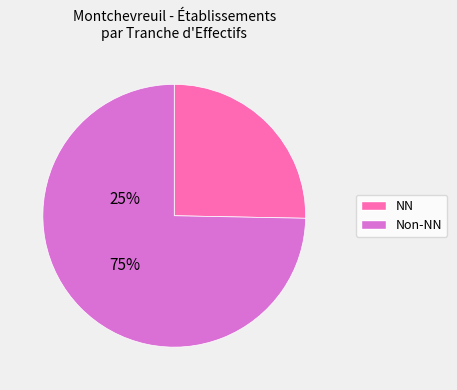

Is there any slice that represents more than half of the pie?

Yes